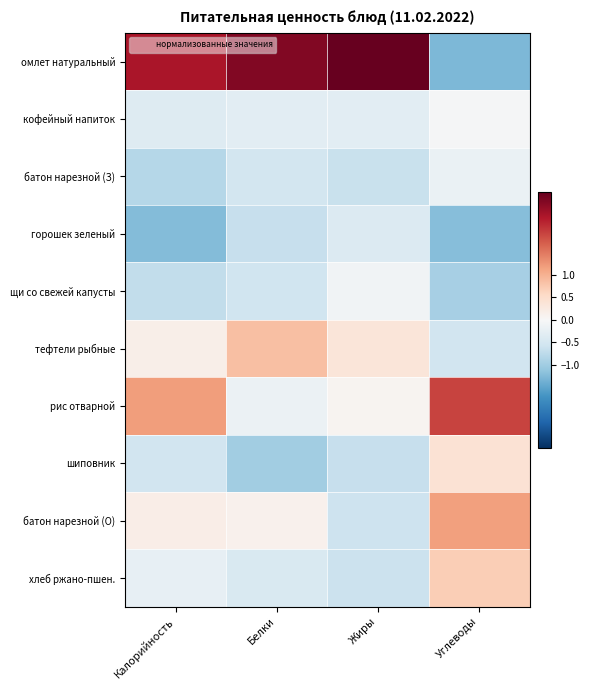

Which series changed the most between Калорийность and Углеводы?

омлет натуральный